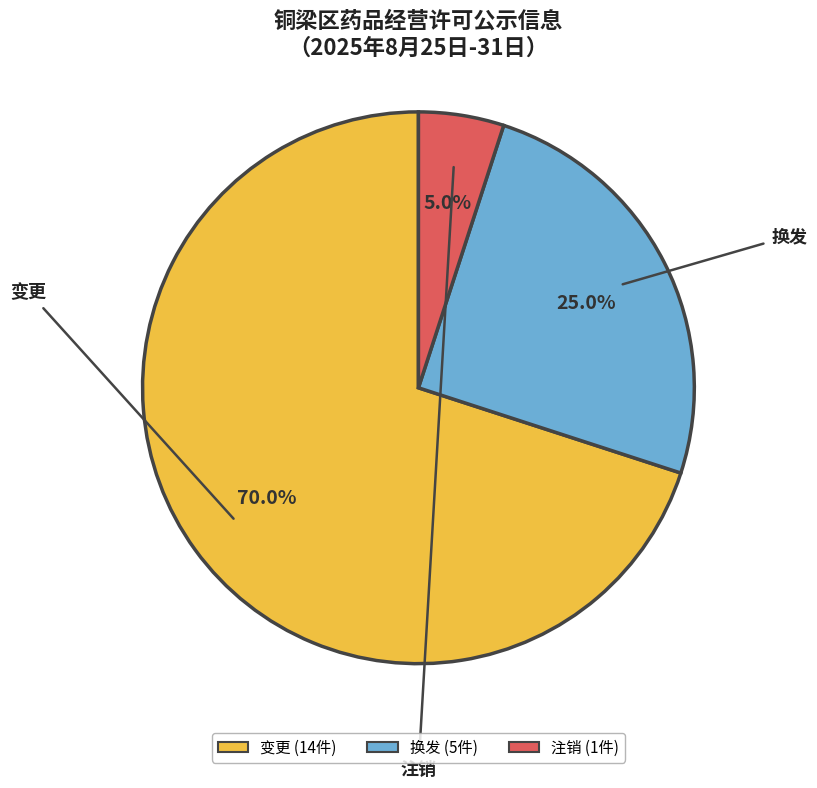

To the nearest percent, what portion does 换发 represent?

25%